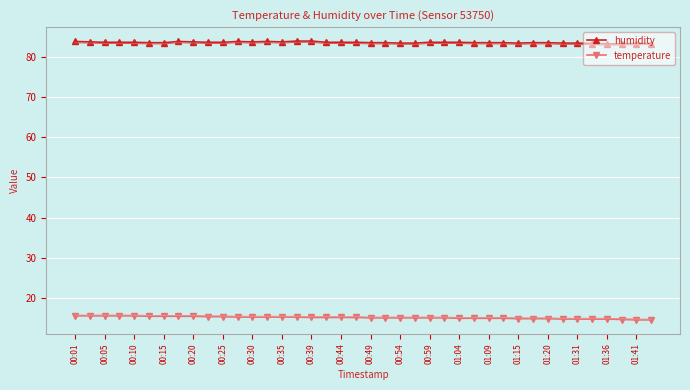

True or false: humidity has a value of 130.8 at 01:15.

False